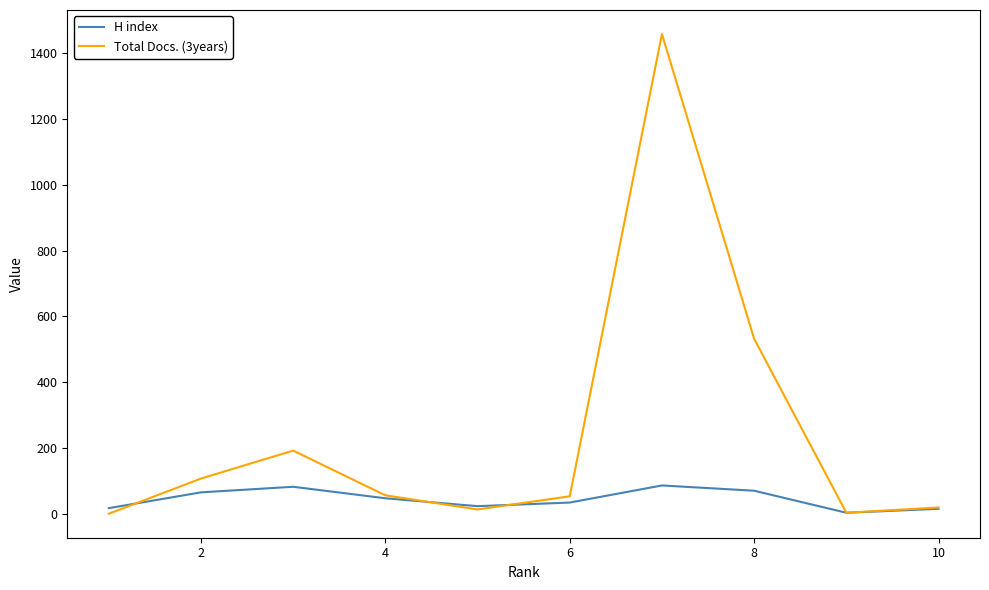

Which series has the widest spread of values?

Total Docs. (3years)